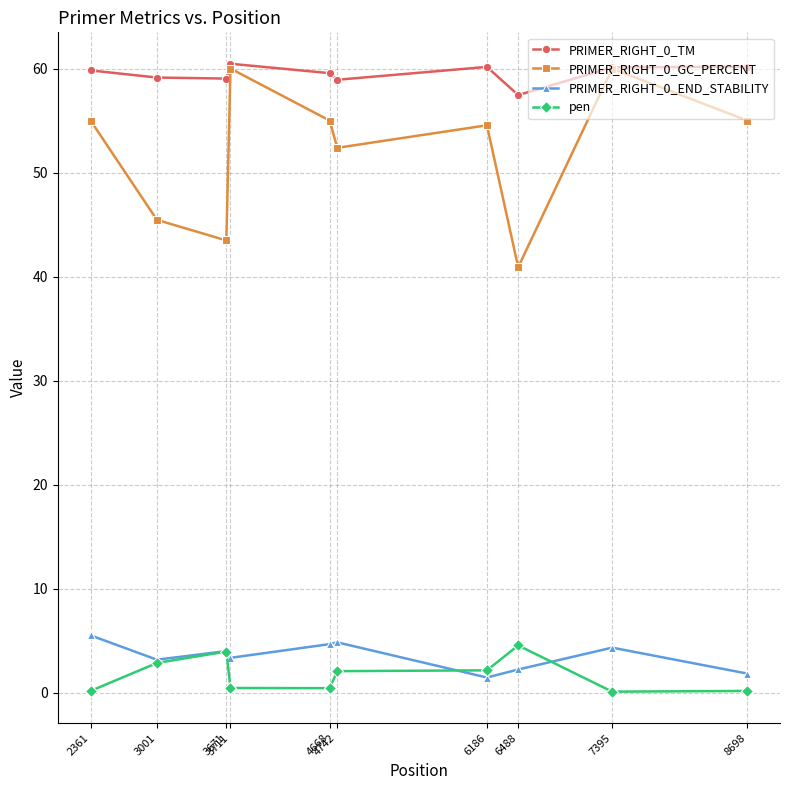

What is the minimum value shown in the chart?

0.1